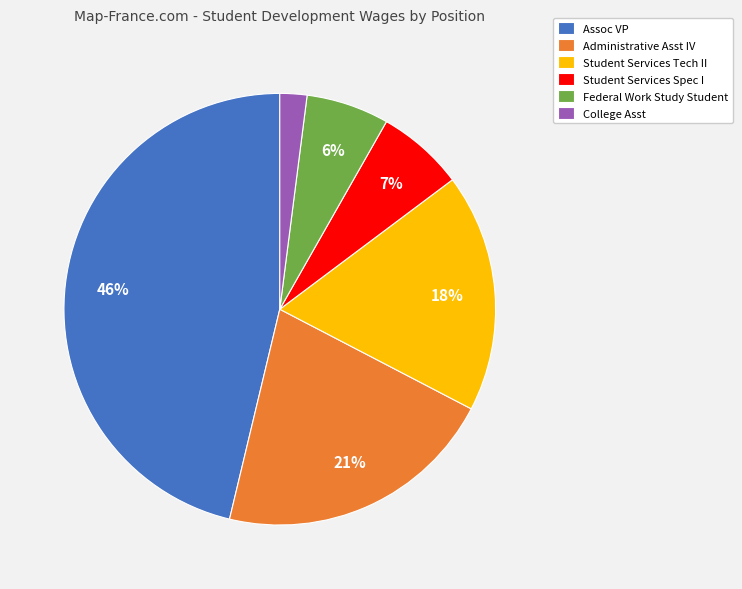

What is the largest slice in the pie chart?

Assoc VP